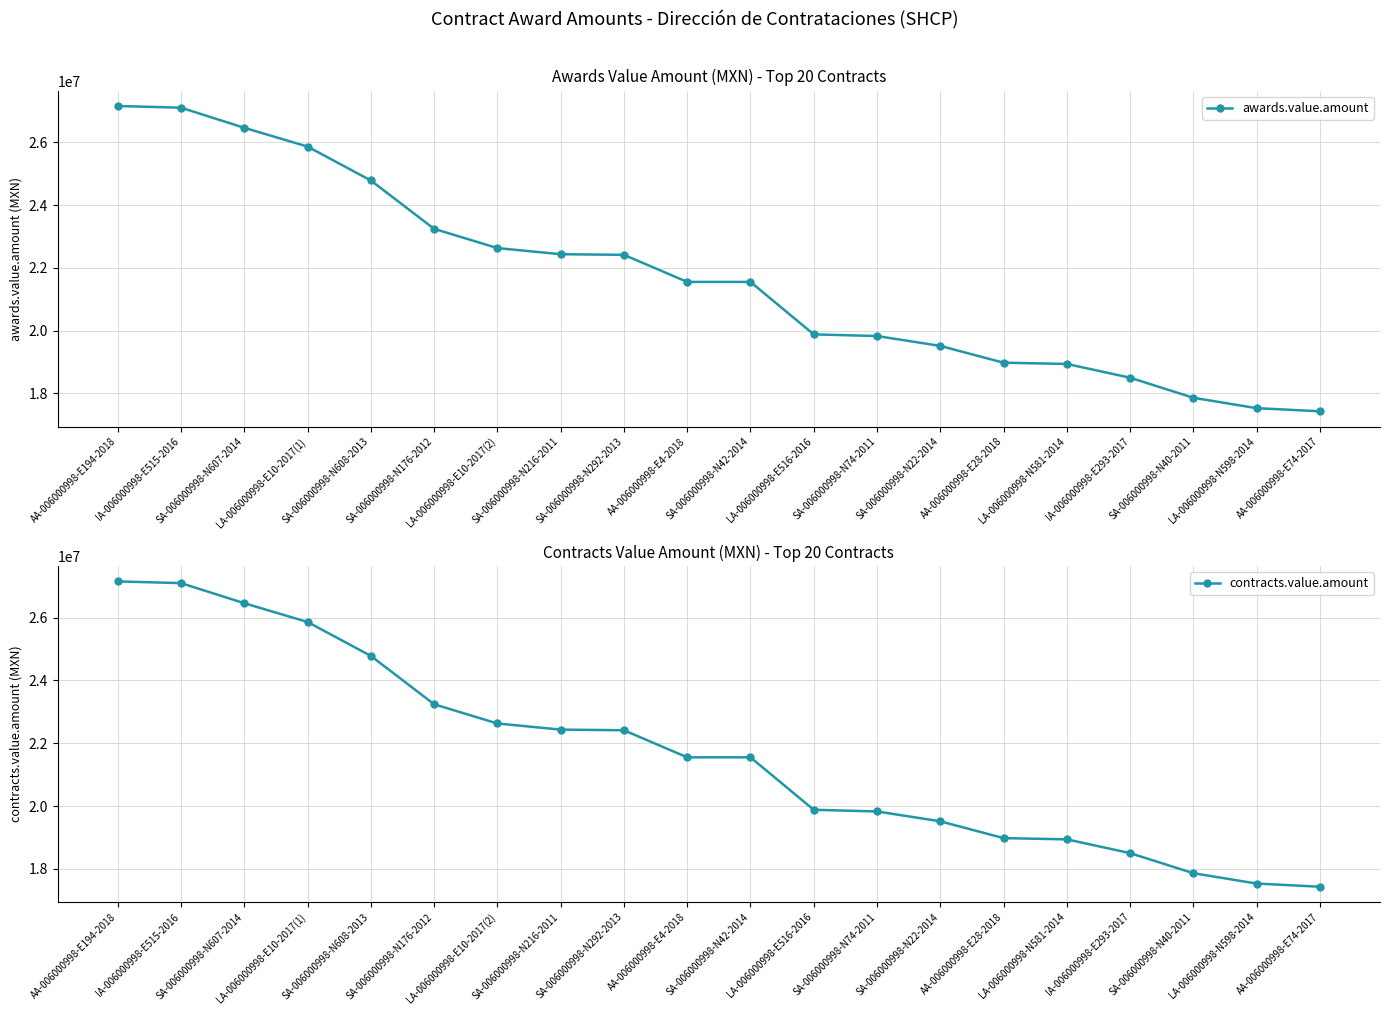

What is the label of the 9th point from the right?

LA-006000998-E516-2016